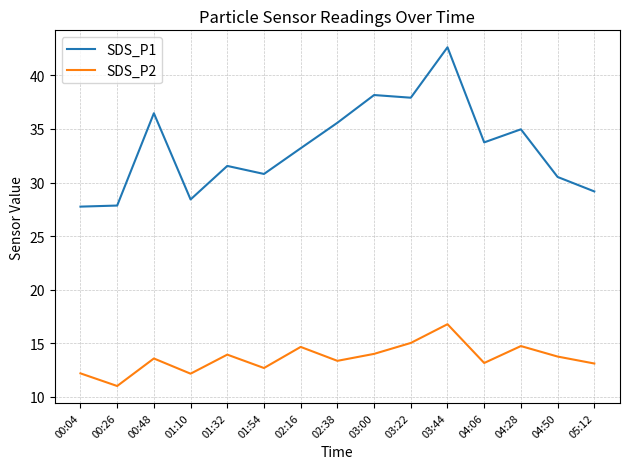

Is the value of SDS_P1 at 04:50 greater than the value of SDS_P2 at 03:22?

Yes